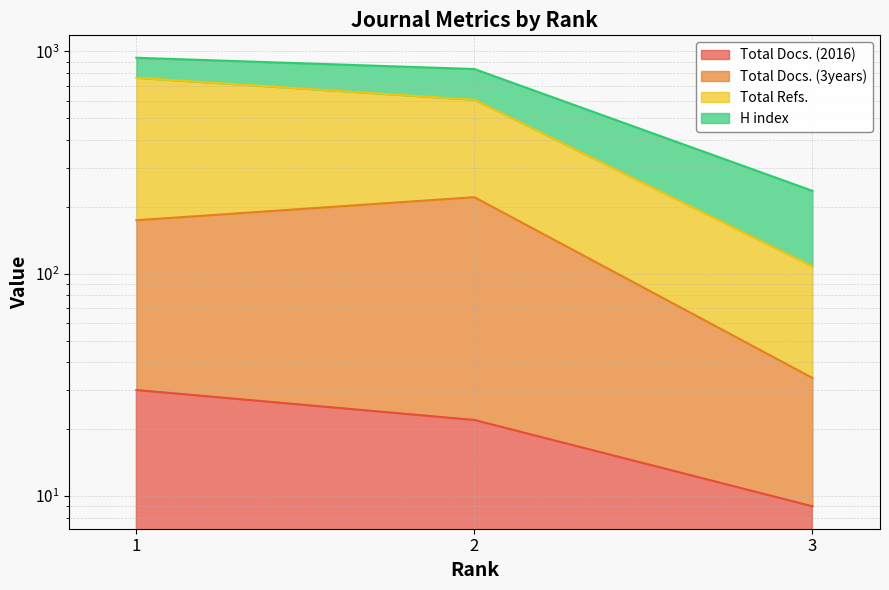

Rank the categories by Total Docs. (3years) value from highest to lowest.

2, 1, 3